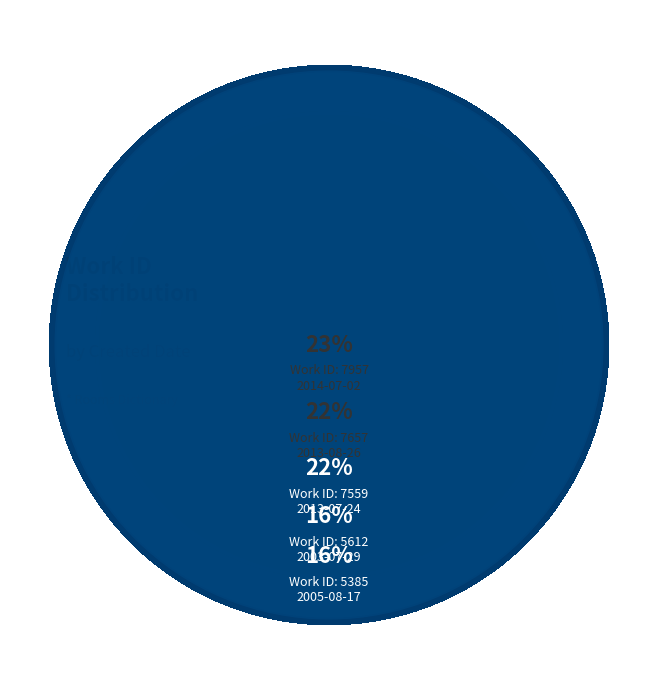

To the nearest percent, what percentage of the pie is 2014-07-02?

23%